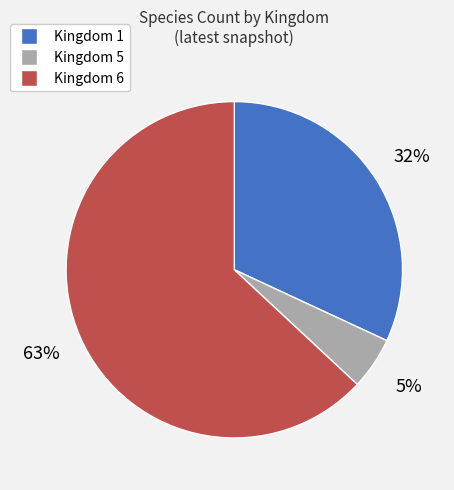

To the nearest percent, what is the average slice percentage?

33%